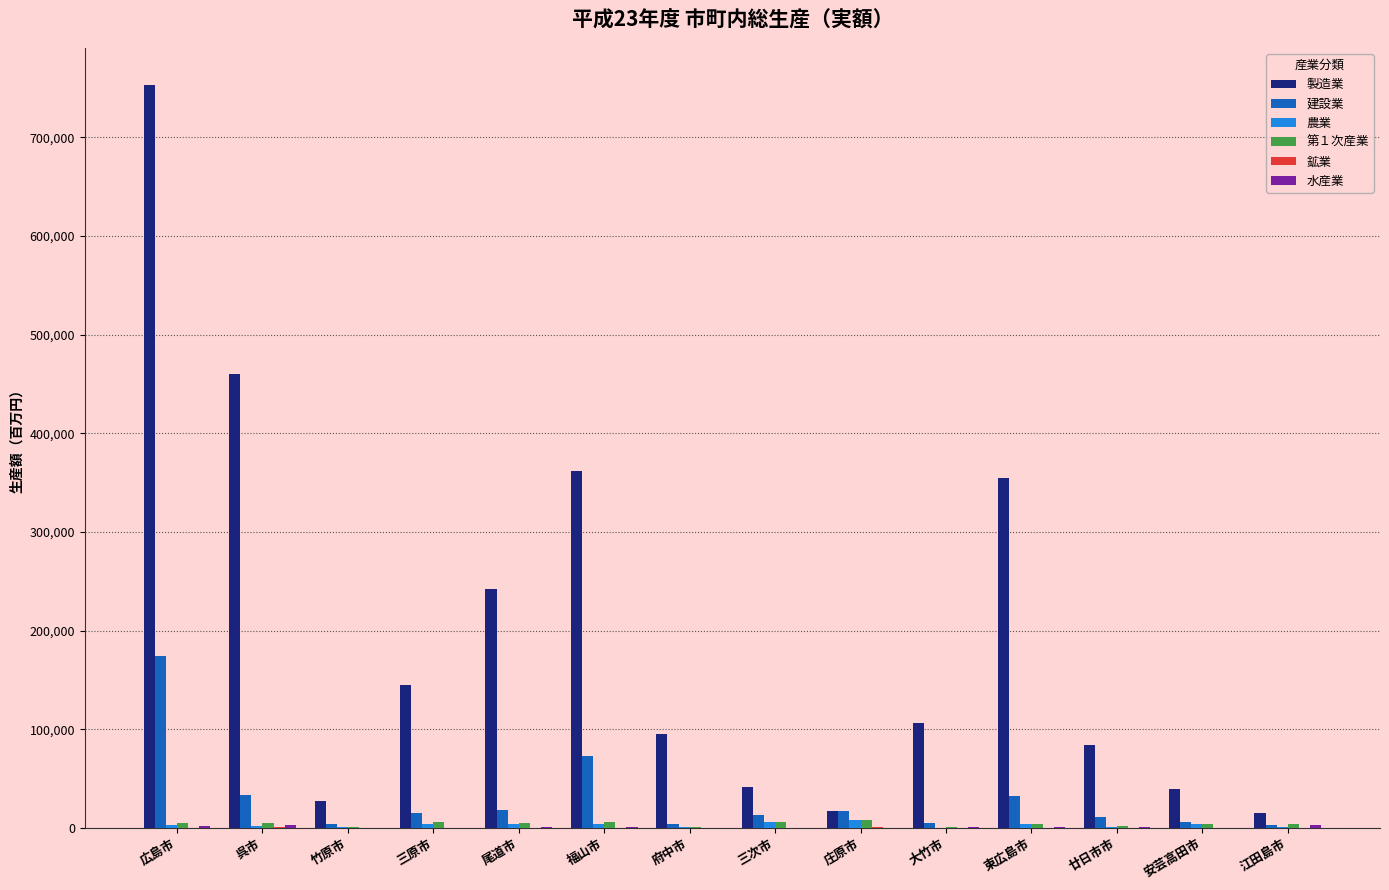

At which category is the sum across all series the highest?

広島市